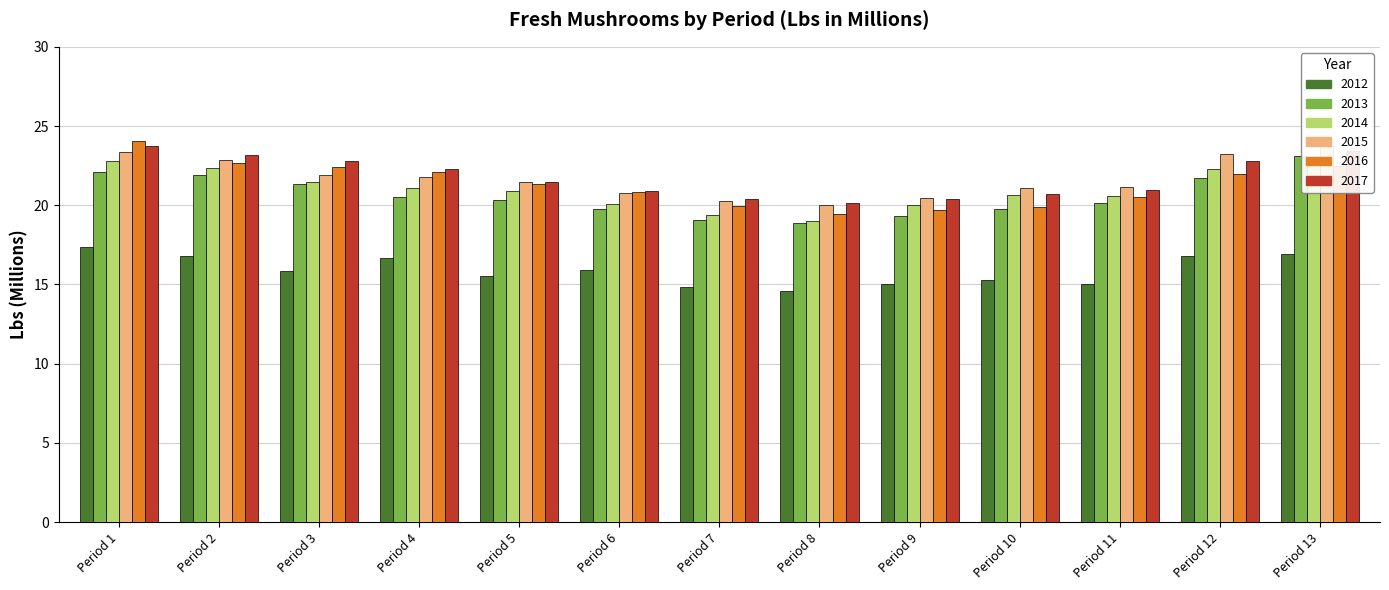

Which category has the lowest value in the 2016 series?

Period 8